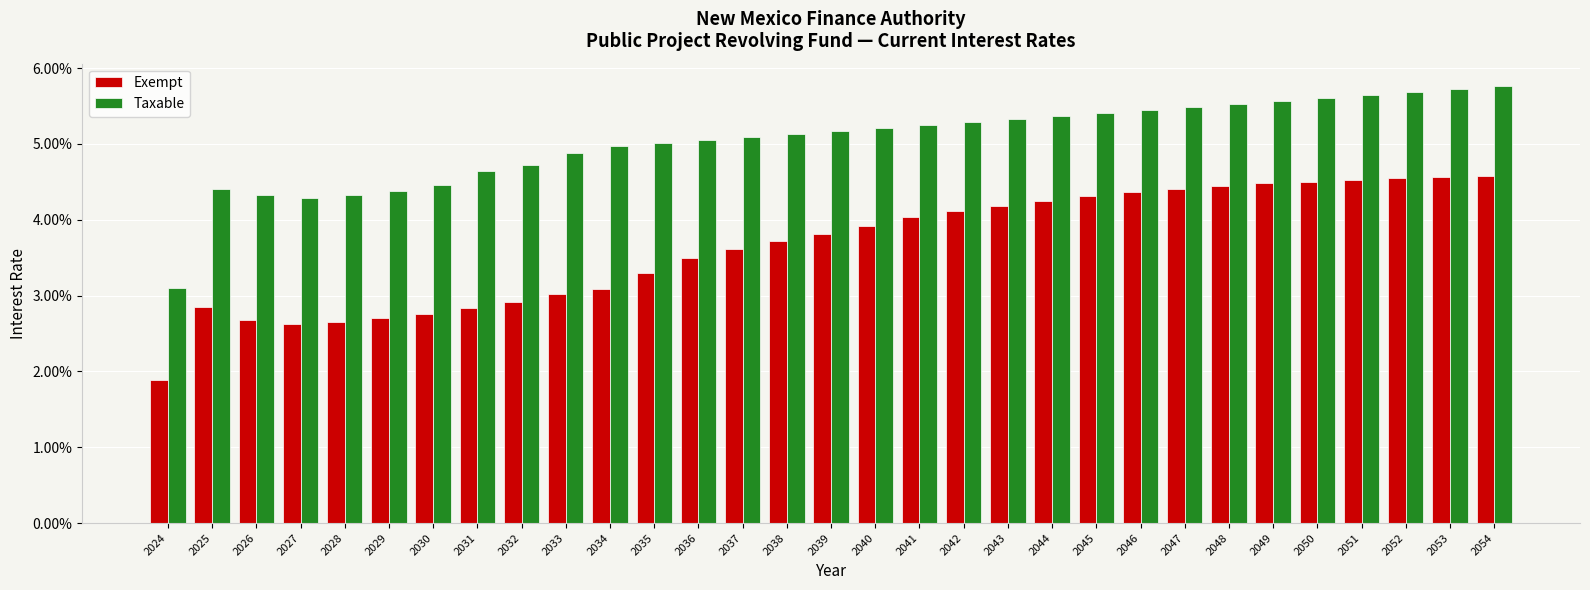

Are the bars horizontal?

No